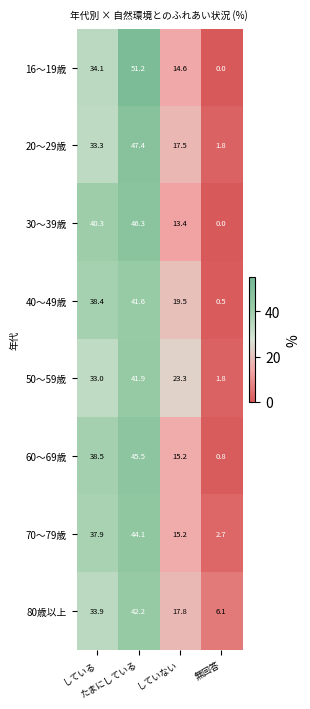

Which category has the highest value across all series?

たまにしている